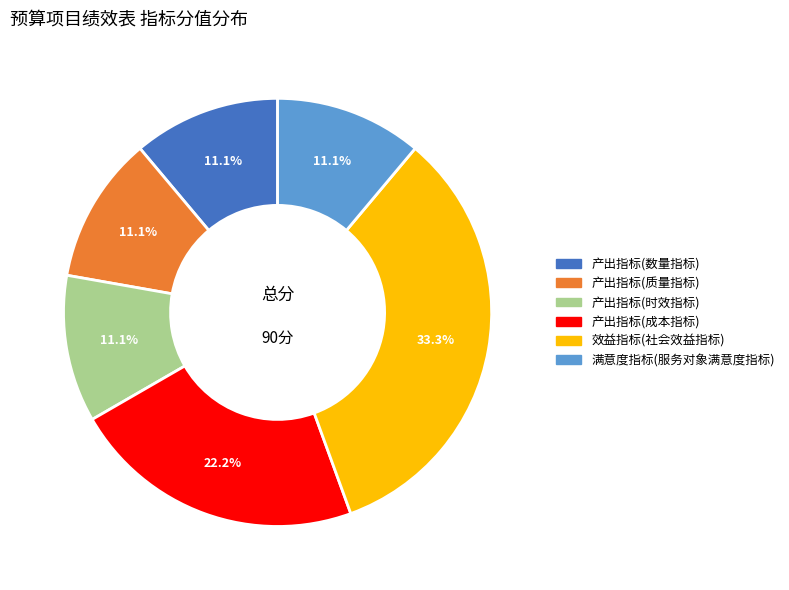

To the nearest percent, what percentage of the pie is 效益指标(社会效益指标)?

33%